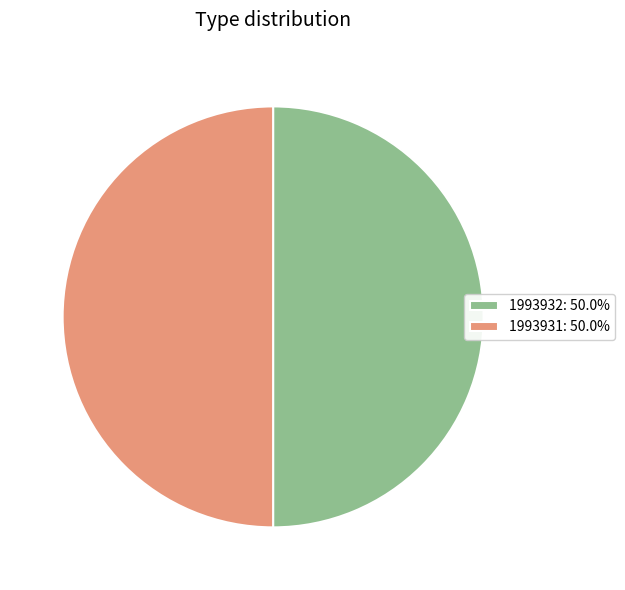

Is the sum of 1993931 and 1993932 greater than half?

Yes